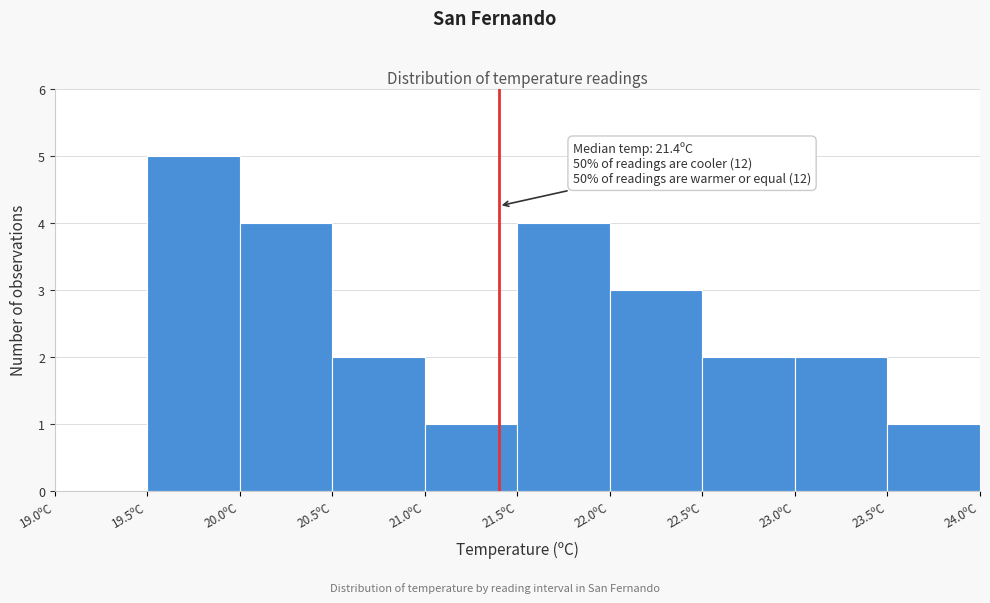

Which range on the x-axis has the tallest bar?

19.5 to 20.0